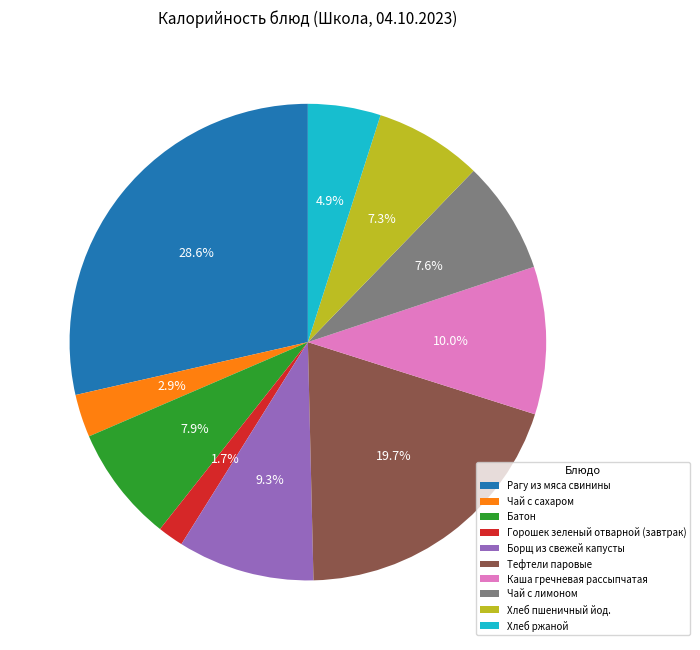

Which category has the biggest portion of the pie?

Рагу из мяса свинины